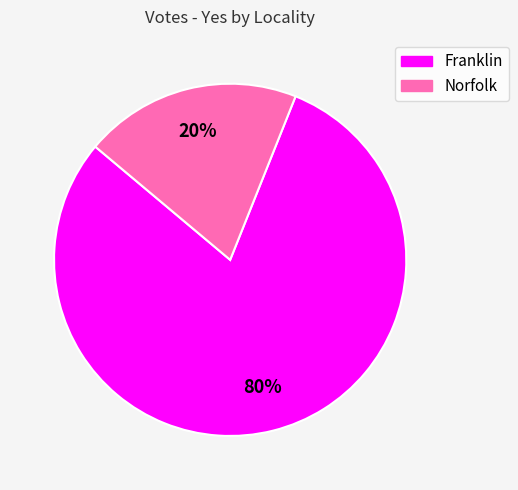

Count the number of slices in the pie.

2